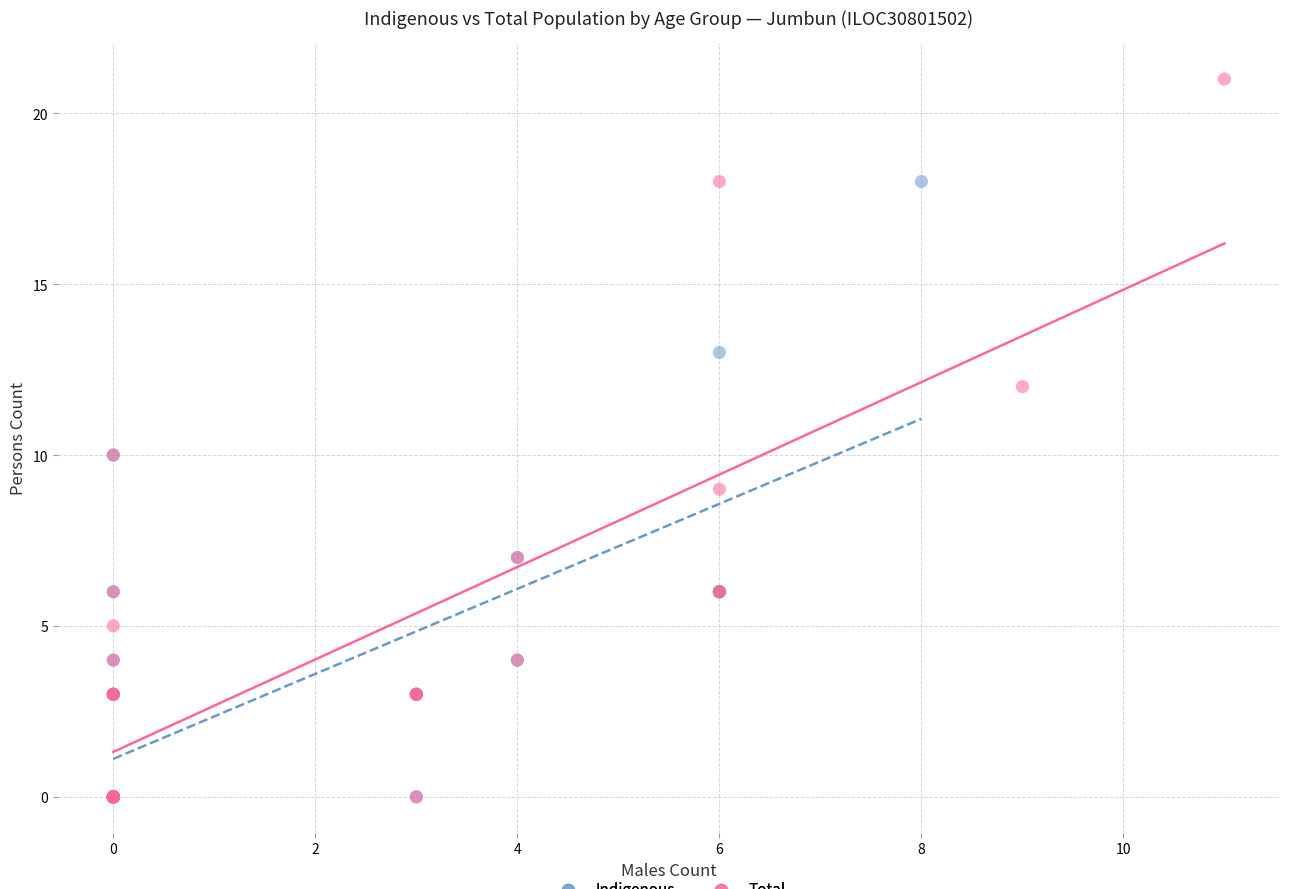

Which series has the largest Y range (max minus min)?

Total